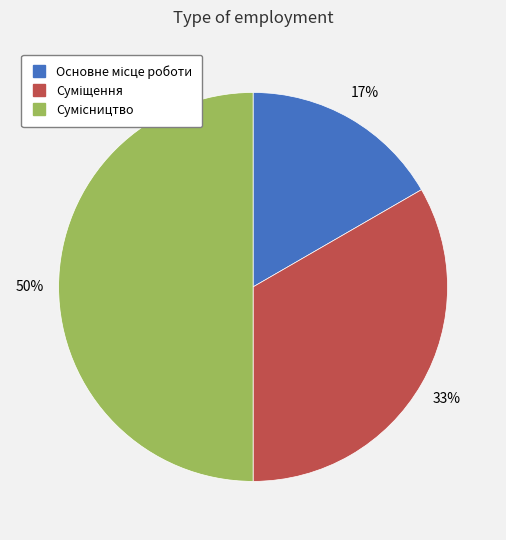

To the nearest percent, what is the difference between the largest and smallest slice percentages?

33%